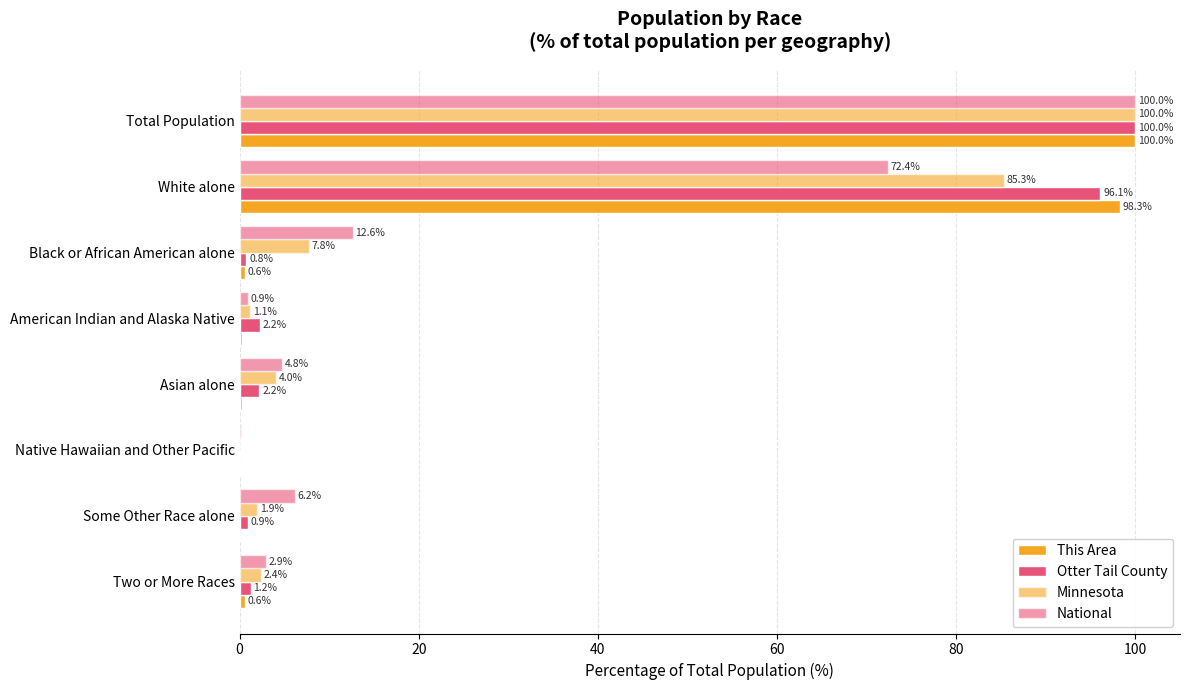

How many data points does each series have?

8